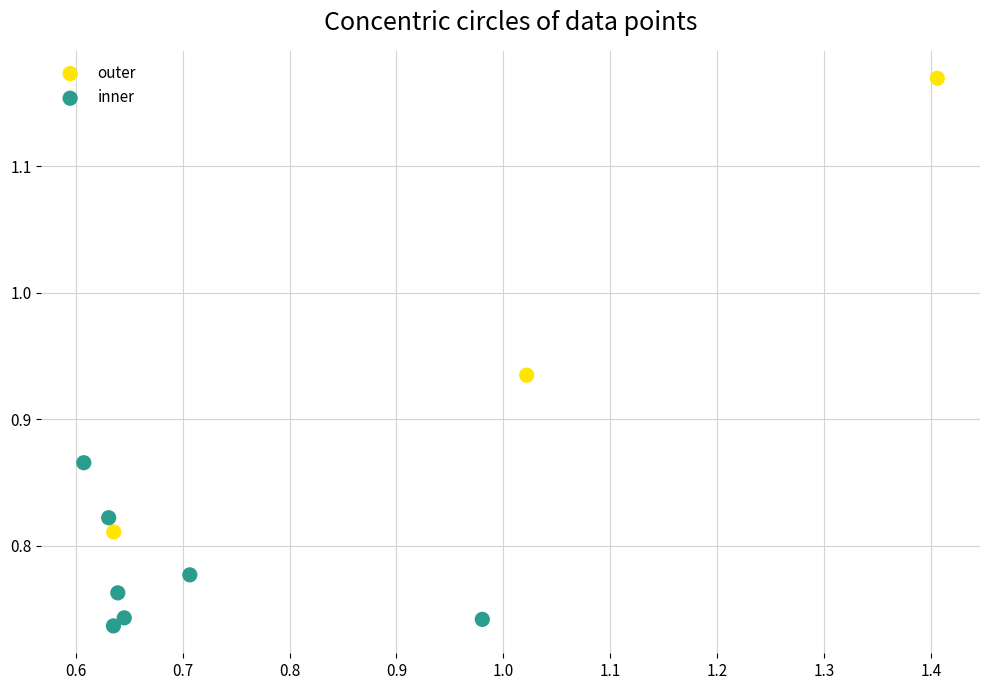

Which series contains the lowest Y value?

inner